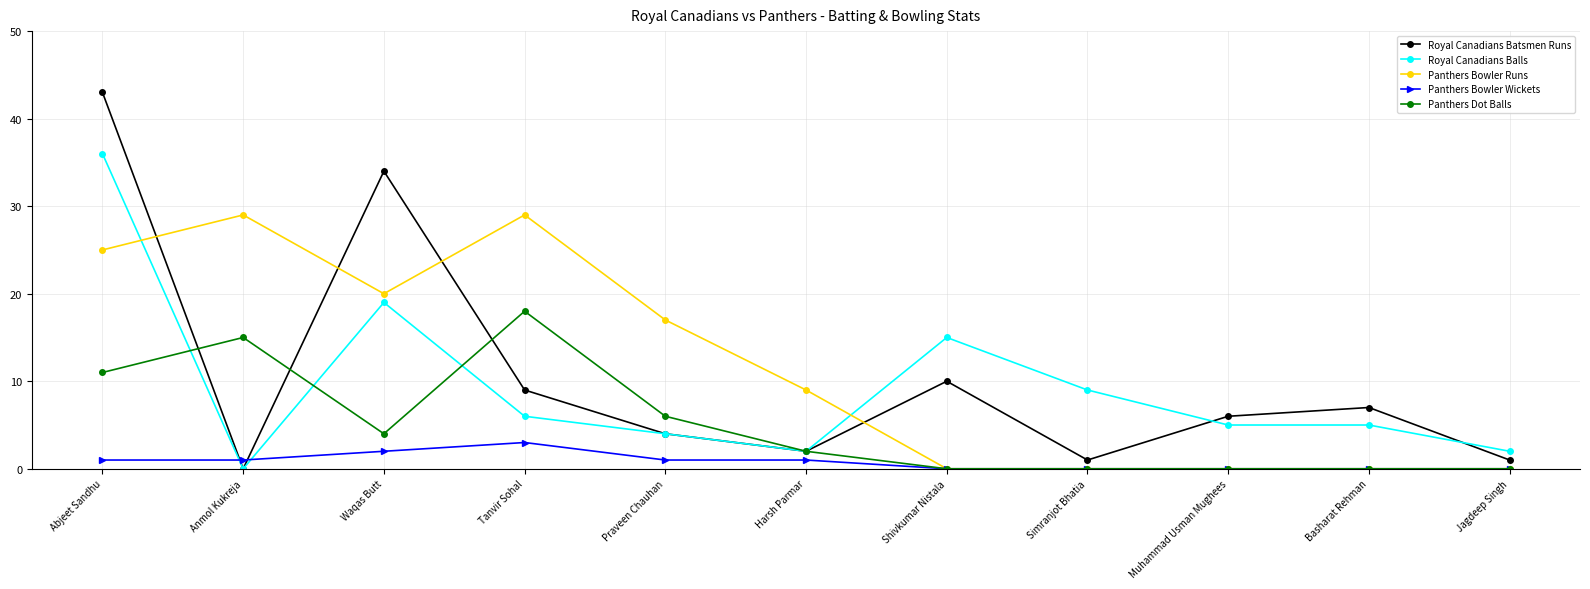

How many data points does each series have?

11